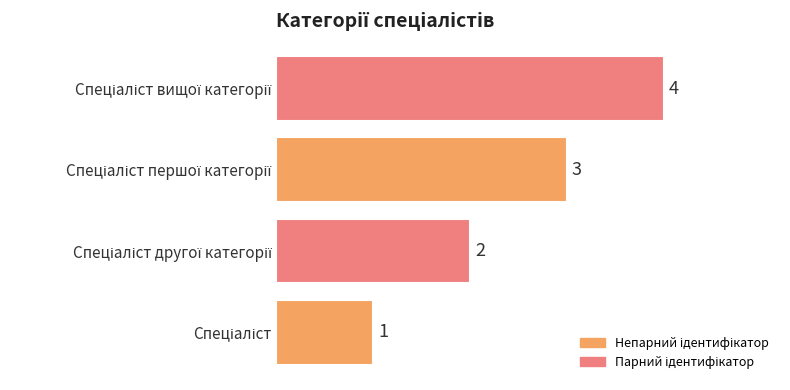

What is the maximum value shown in the chart?

4